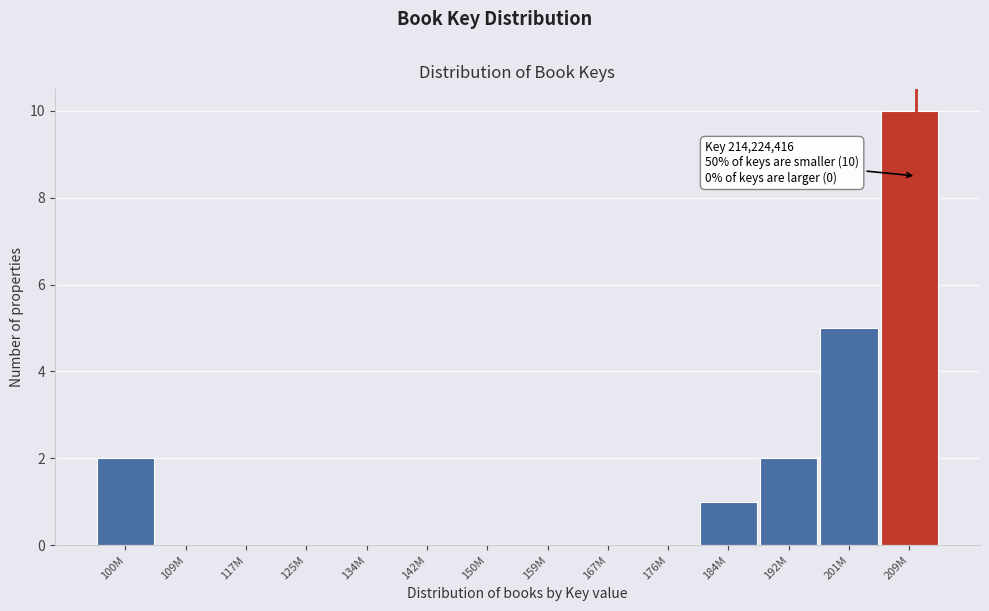

Reading right to left, transcribe all the data shown in this chart.

209M=10	201M=5	192M=2	184M=1	176M=0	167M=0	159M=0	150M=0	142M=0	134M=0	125M=0	117M=0	109M=0	100M=2